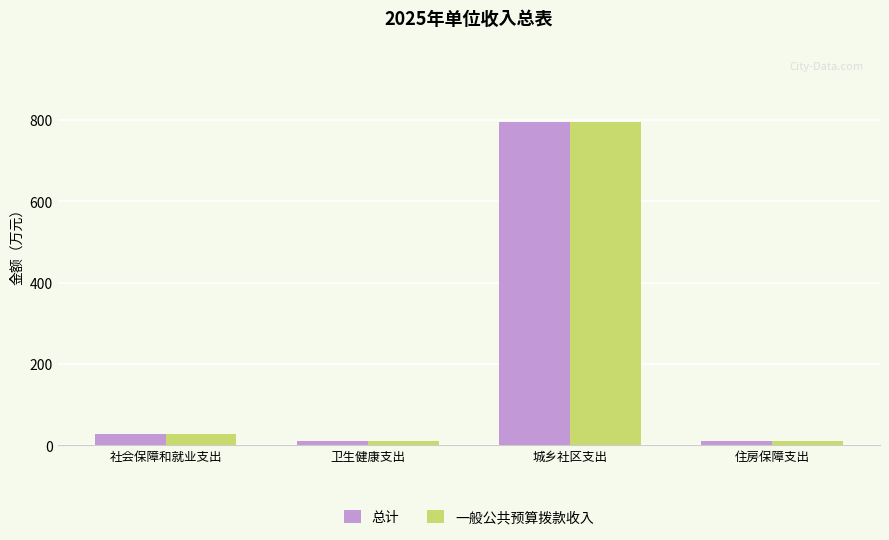

What is the difference between the maximum and minimum values in the 总计 series?

785.9